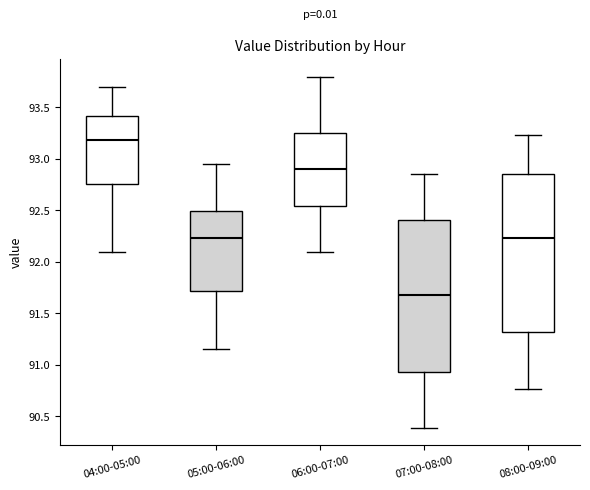

Where does the lower whisker of the box for 08:00-09:00 end on the y-axis? The values are not printed on the chart, so give them approximately, as read against the axis.

90.75